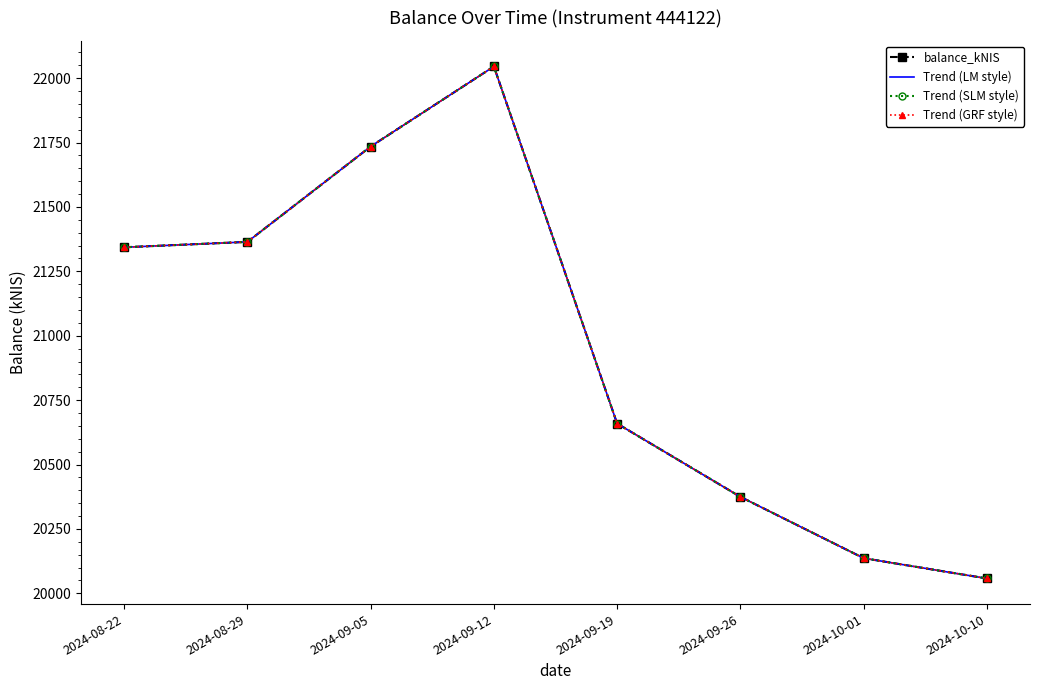

Where does the Trend (GRF style) series first go above 21343?

2024-08-22